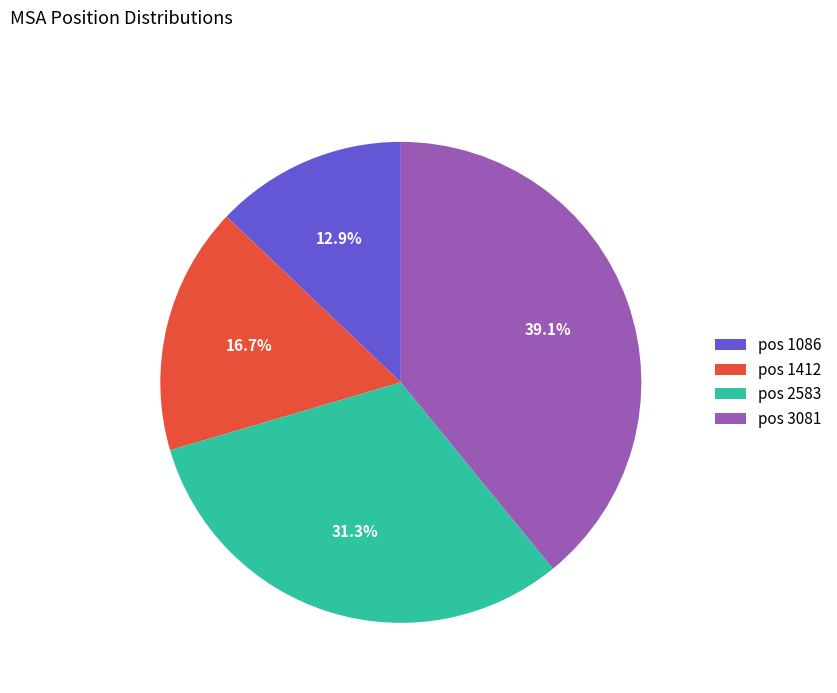

Do pos 1086 and pos 2583 together represent more than half of the pie?

No